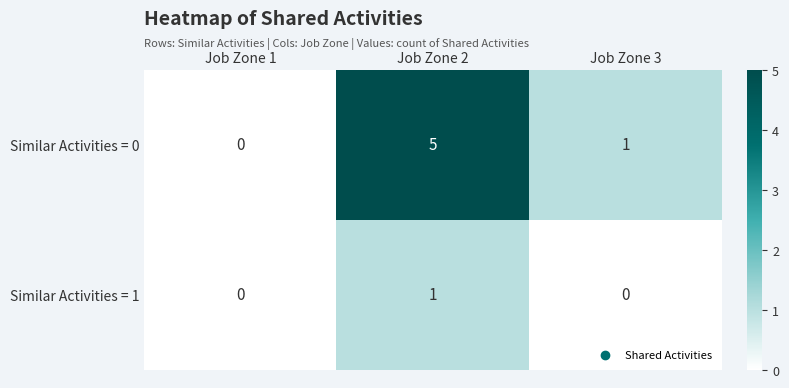

Which series changed the most between Job Zone 2 and Job Zone 3?

Similar Activities = 0